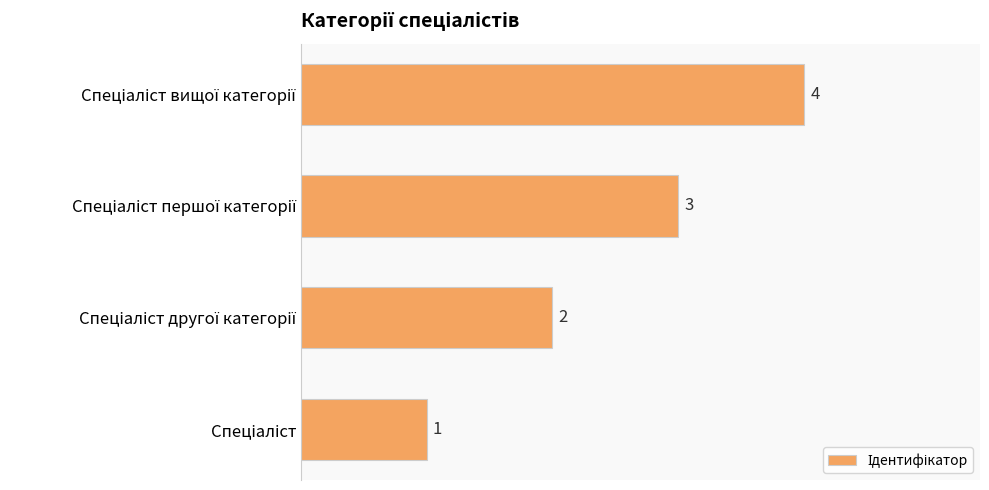

What is the difference between the maximum and minimum values?

3